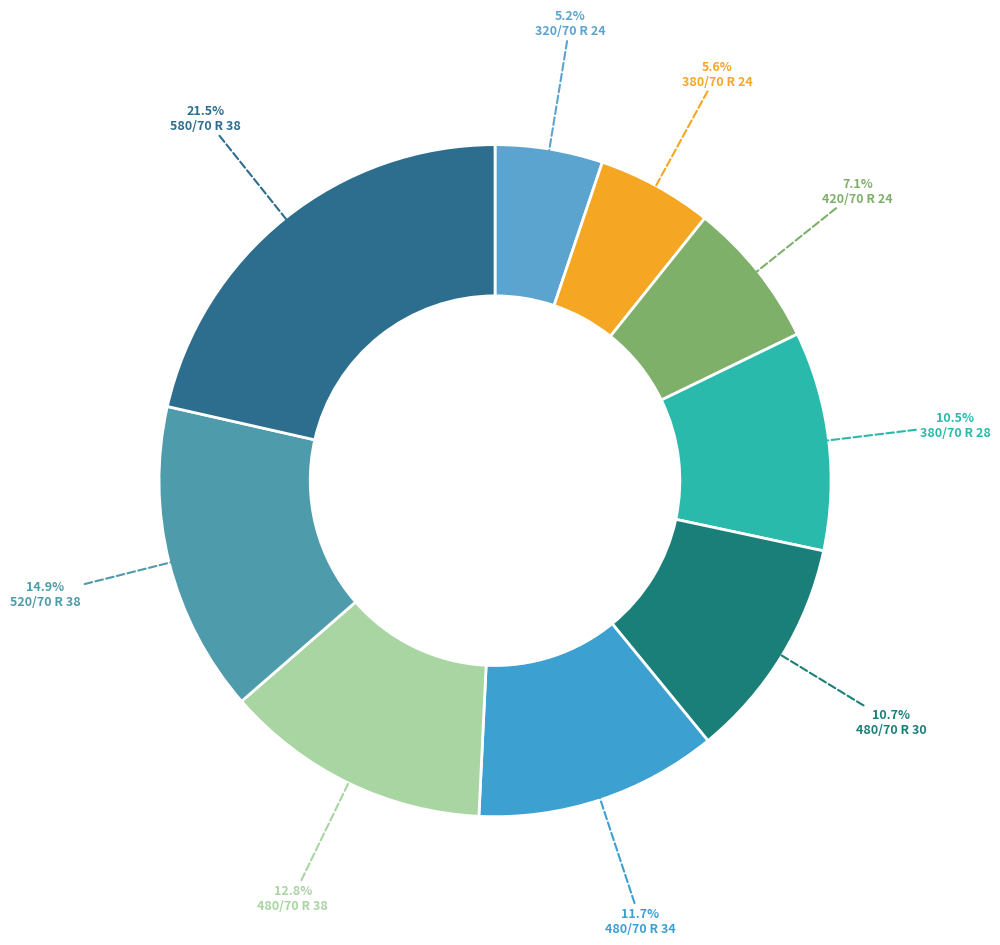

How many segments does this pie chart have?

9